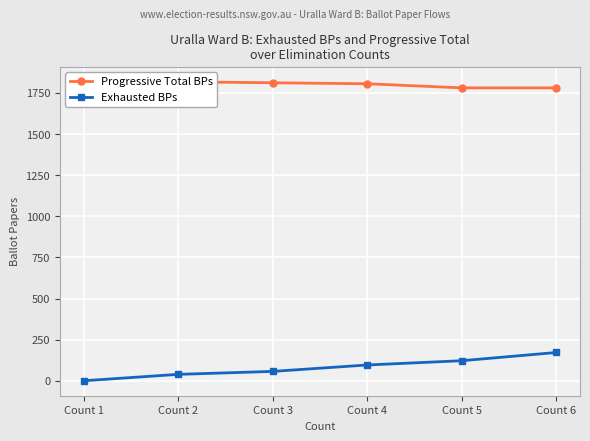

Rank the series by their average value, from highest to lowest.

Progressive Total BPs, Exhausted BPs